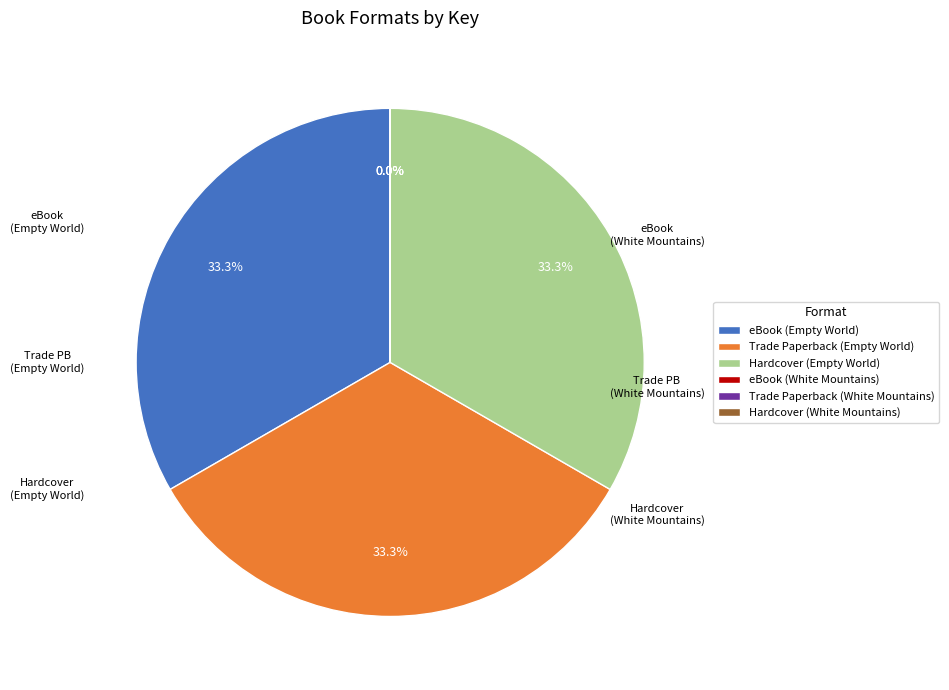

What portion of the pie excludes Trade Paperback (Empty World)?

66.7%